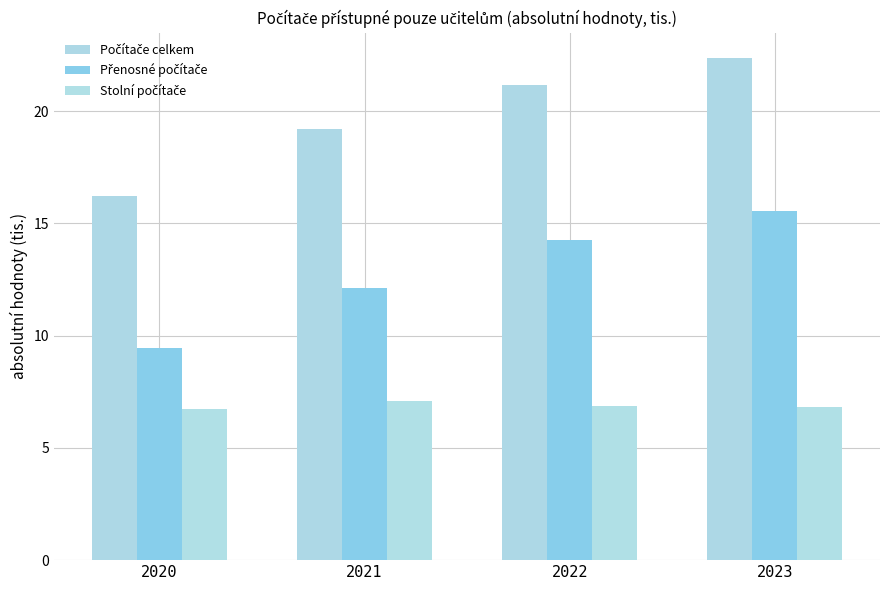

What is the smallest value displayed?

6.7